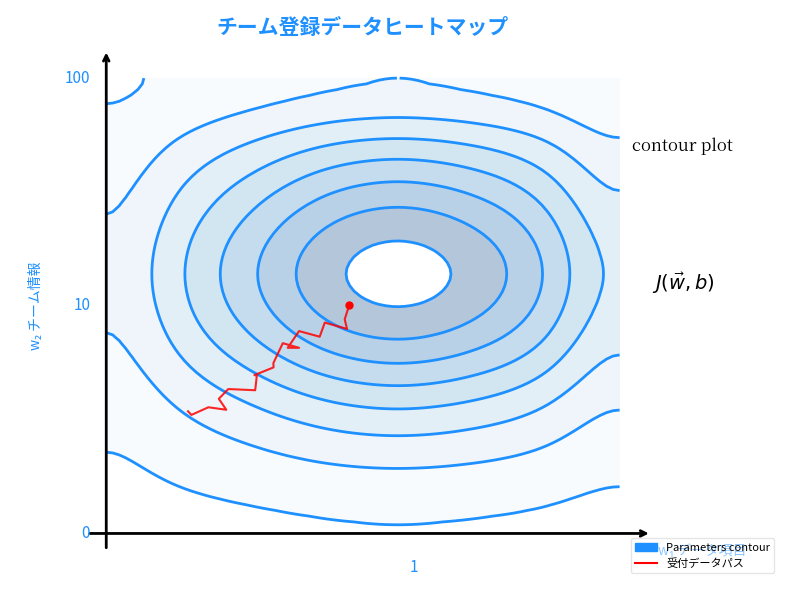

What is the difference between the maximum and minimum values?

1.9